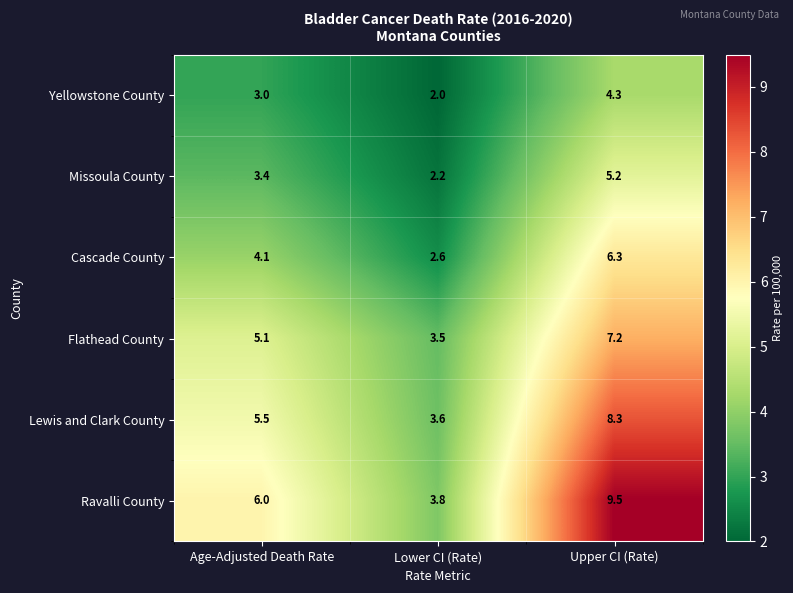

How many values in the Lewis and Clark County series exceed 5?

2